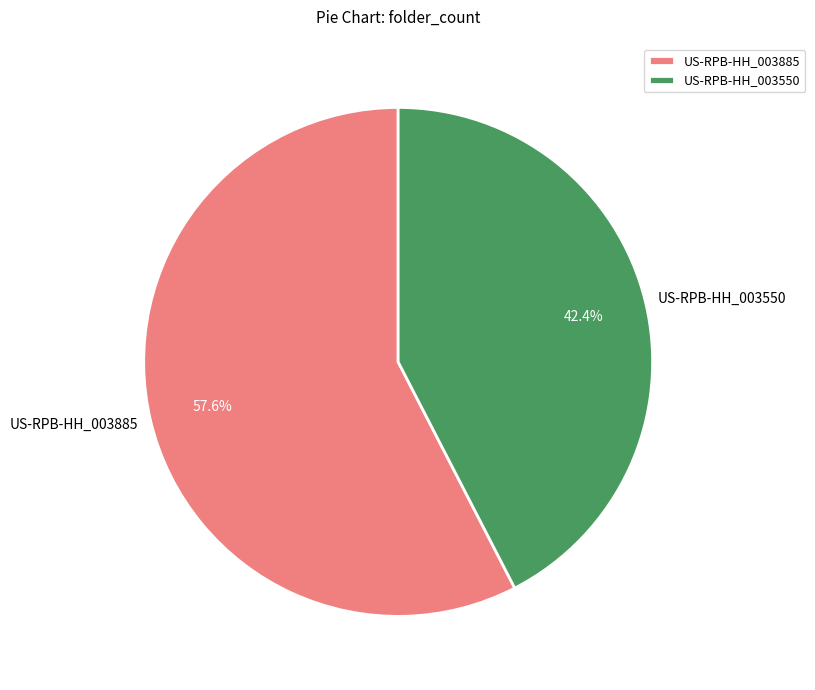

Is it true that US-RPB-HH_003550 is 42% of the pie?

True